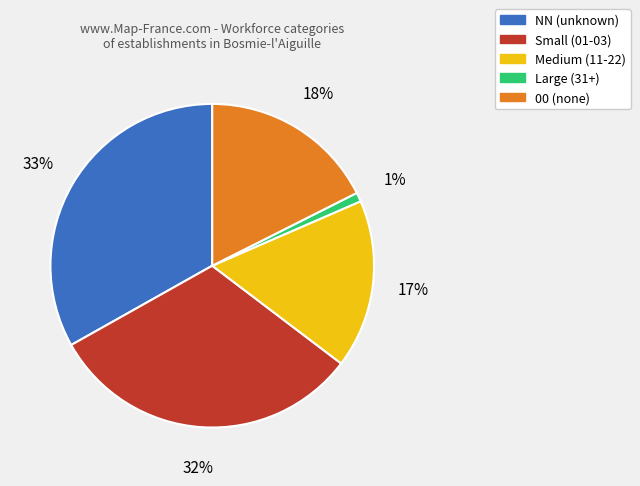

To the nearest percent, what percentage of the pie is NN (unknown)?

33%